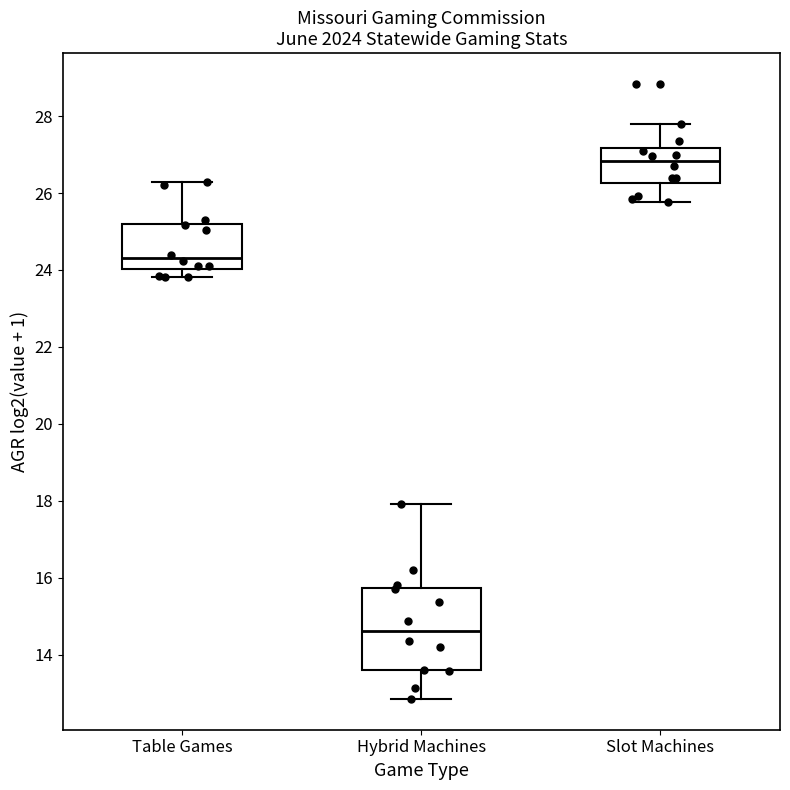

Where is the upper edge of the box for Table Games on the y-axis? The values are not printed on the chart, so give them approximately, as read against the axis.

25.2